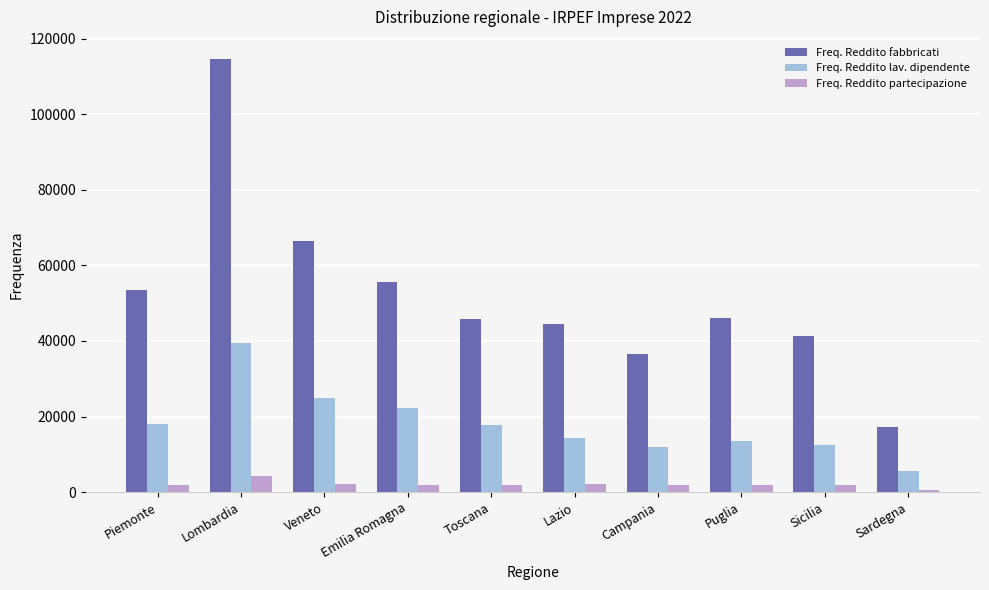

At Veneto, list the series in order from largest to smallest.

Freq. Reddito fabbricati, Freq. Reddito lav. dipendente, Freq. Reddito partecipazione